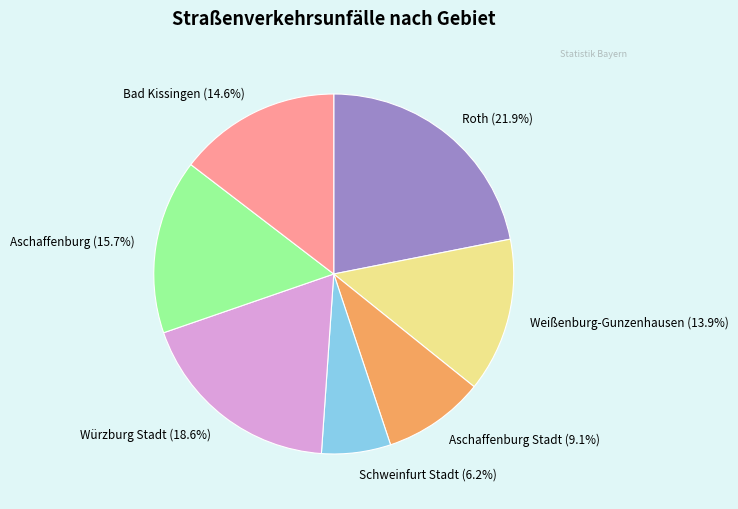

What is the ratio of the value at Bad Kissingen to the value at Aschaffenburg Stadt?

1.6